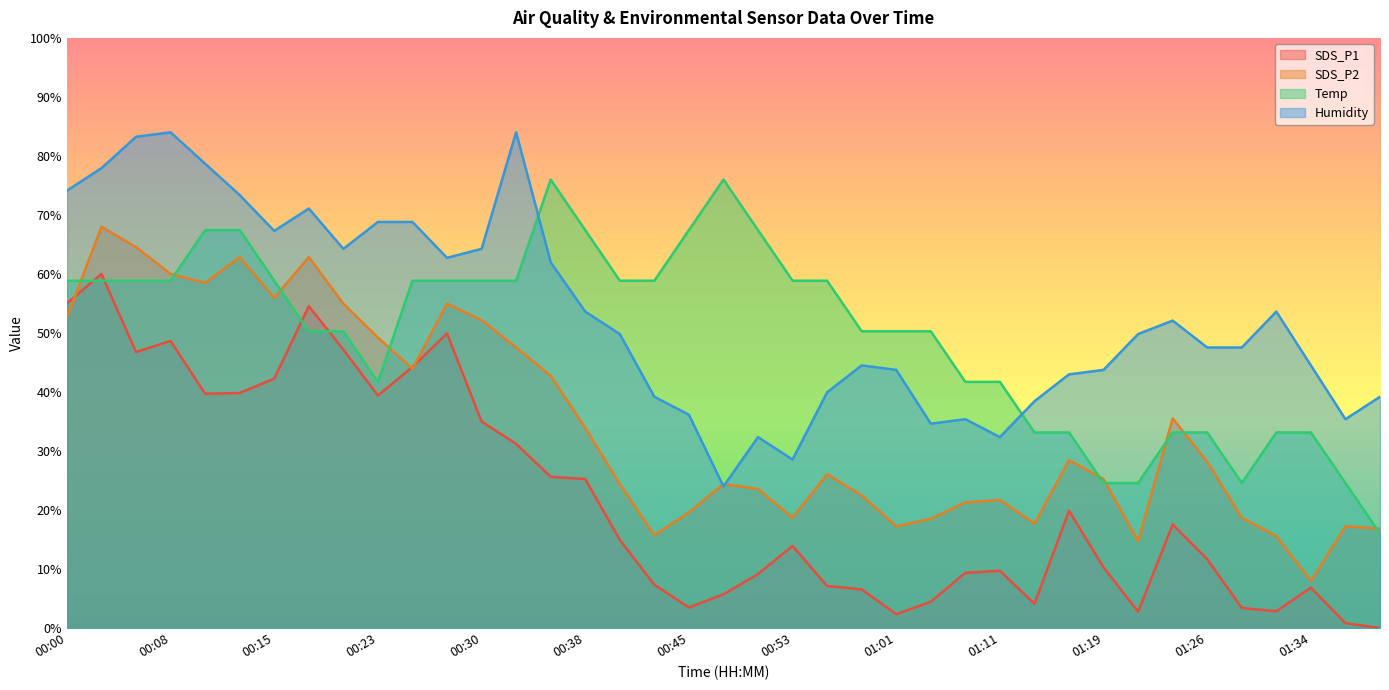

List the labels in order of SDS_P2 value, smallest first.

01:34, 01:21, 01:31, 00:43, 01:39, 01:01, 01:36, 01:14, 01:06, 00:53, 01:29, 00:45, 01:09, 01:11, 00:59, 00:50, 00:40, 00:48, 01:19, 00:56, 01:26, 01:16, 00:38, 01:24, 00:35, 00:25, 00:33, 00:23, 00:30, 00:00, 00:20, 00:28, 00:15, 00:10, 00:08, 00:13, 00:18, 00:05, 00:03